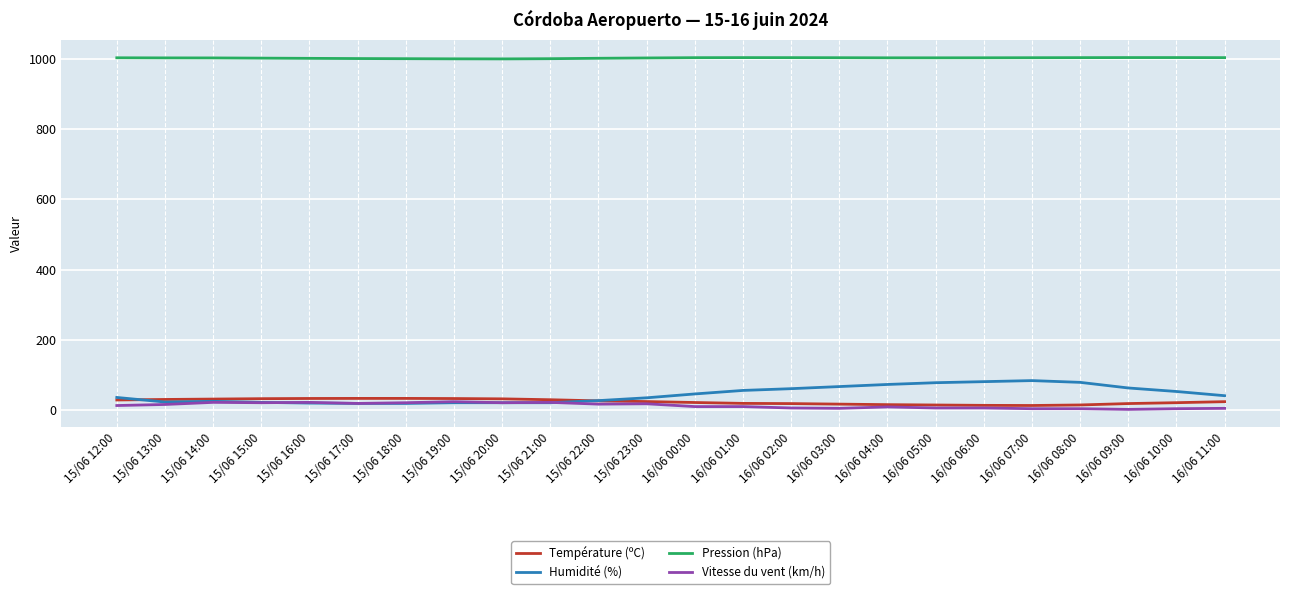

Does the chart display data point markers on the line(s)?

No